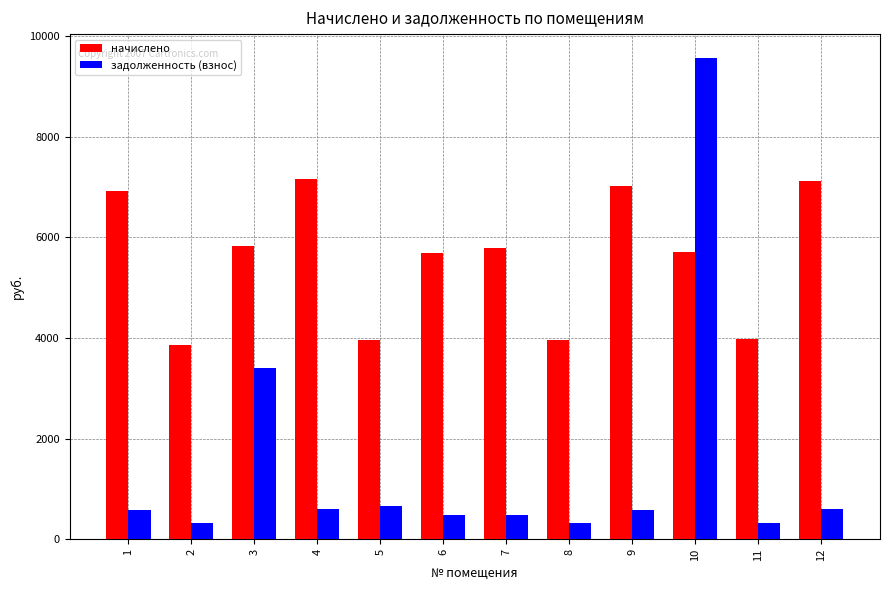

Rank the series by their maximum value, from lowest to highest.

начислено, задолженность (взнос)